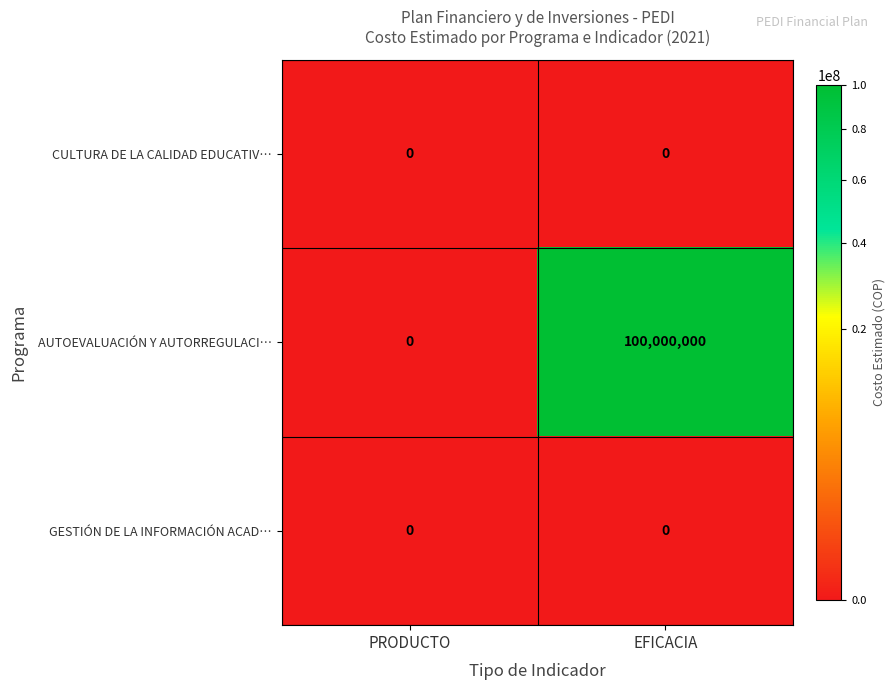

Reading left to right, transcribe all the data shown in this chart.

CULTURA DE LA CALIDAD EDUCATIV…: 0	0
AUTOEVALUACIÓN Y AUTORREGULACI…: 0	100000000
GESTIÓN DE LA INFORMACIÓN ACAD…: 0	0